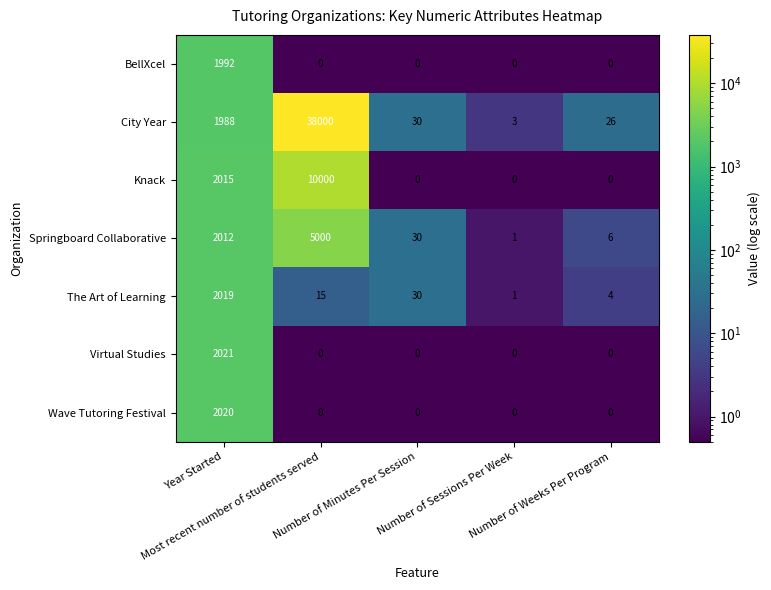

Which series has the largest range (max minus min)?

City Year